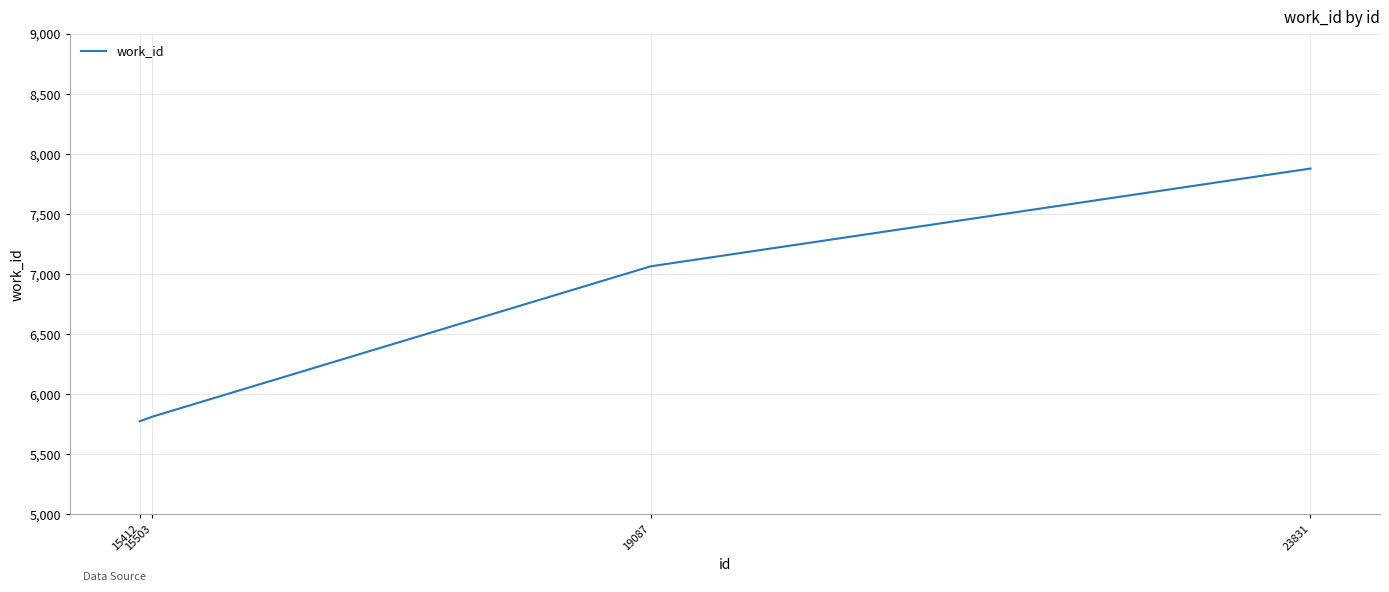

Rank the categories by value from lowest to highest.

15412, 15503, 19087, 23831